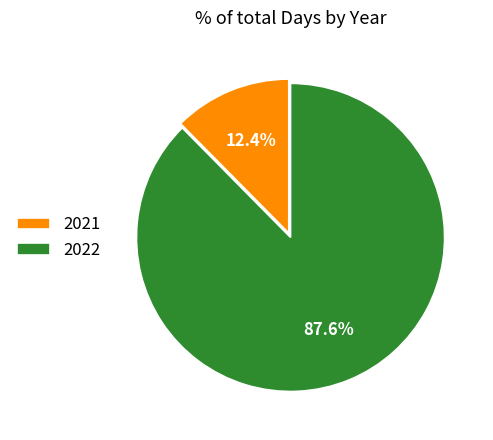

To the nearest percent, what is the combined percentage of 2022 and 2021?

100%